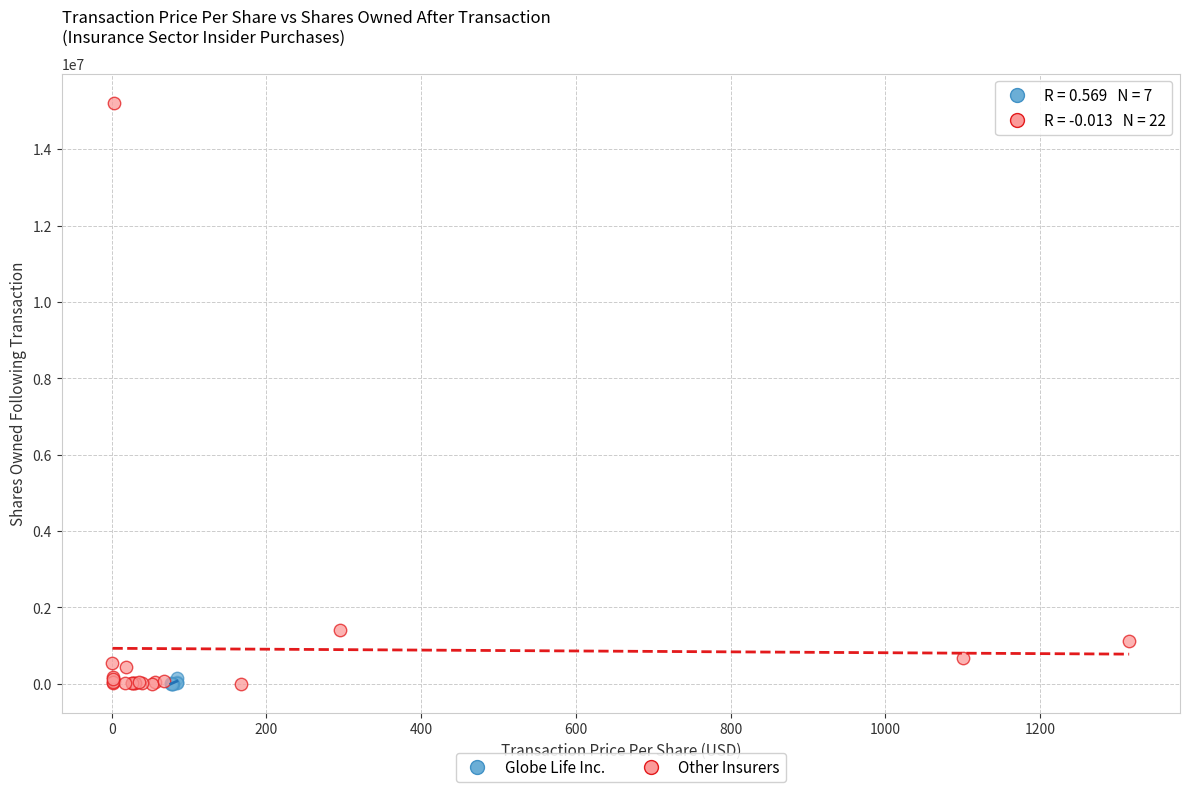

Which series has the largest Y range (max minus min)?

Other Insurers